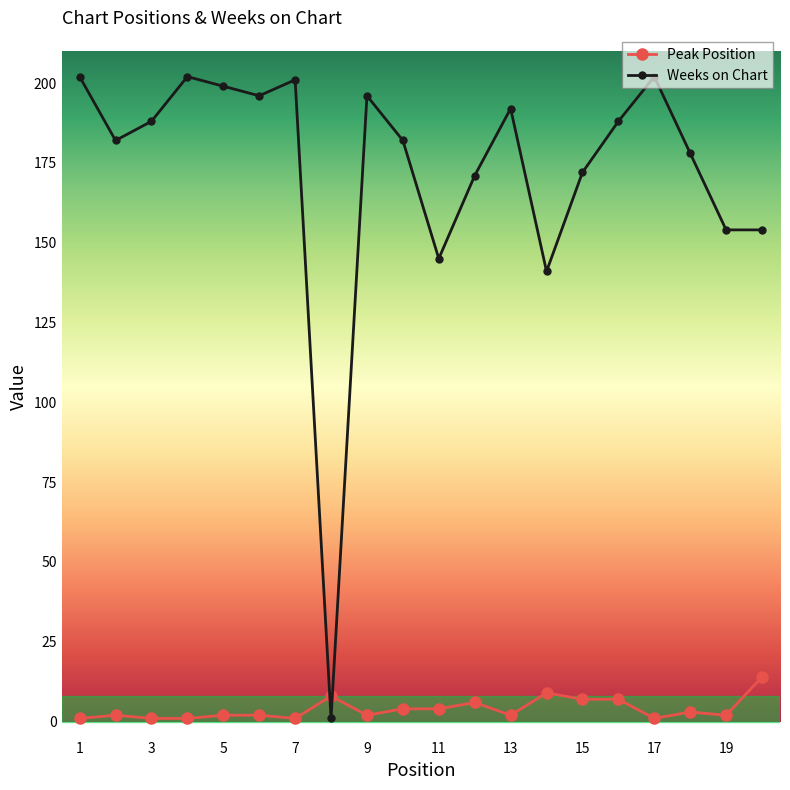

How many lines are shown in the chart?

2